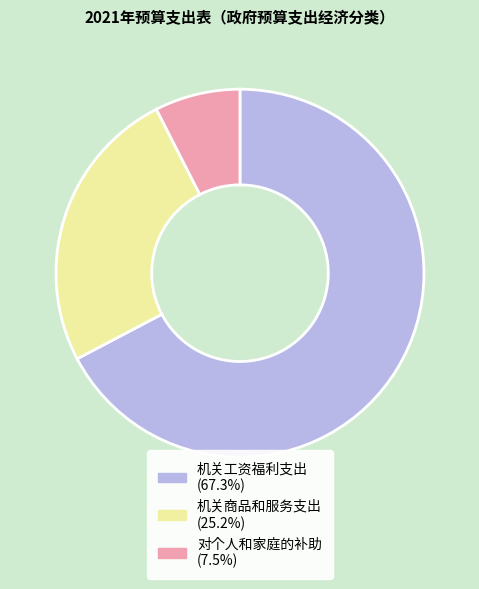

What is the majority slice?

机关工资福利支出